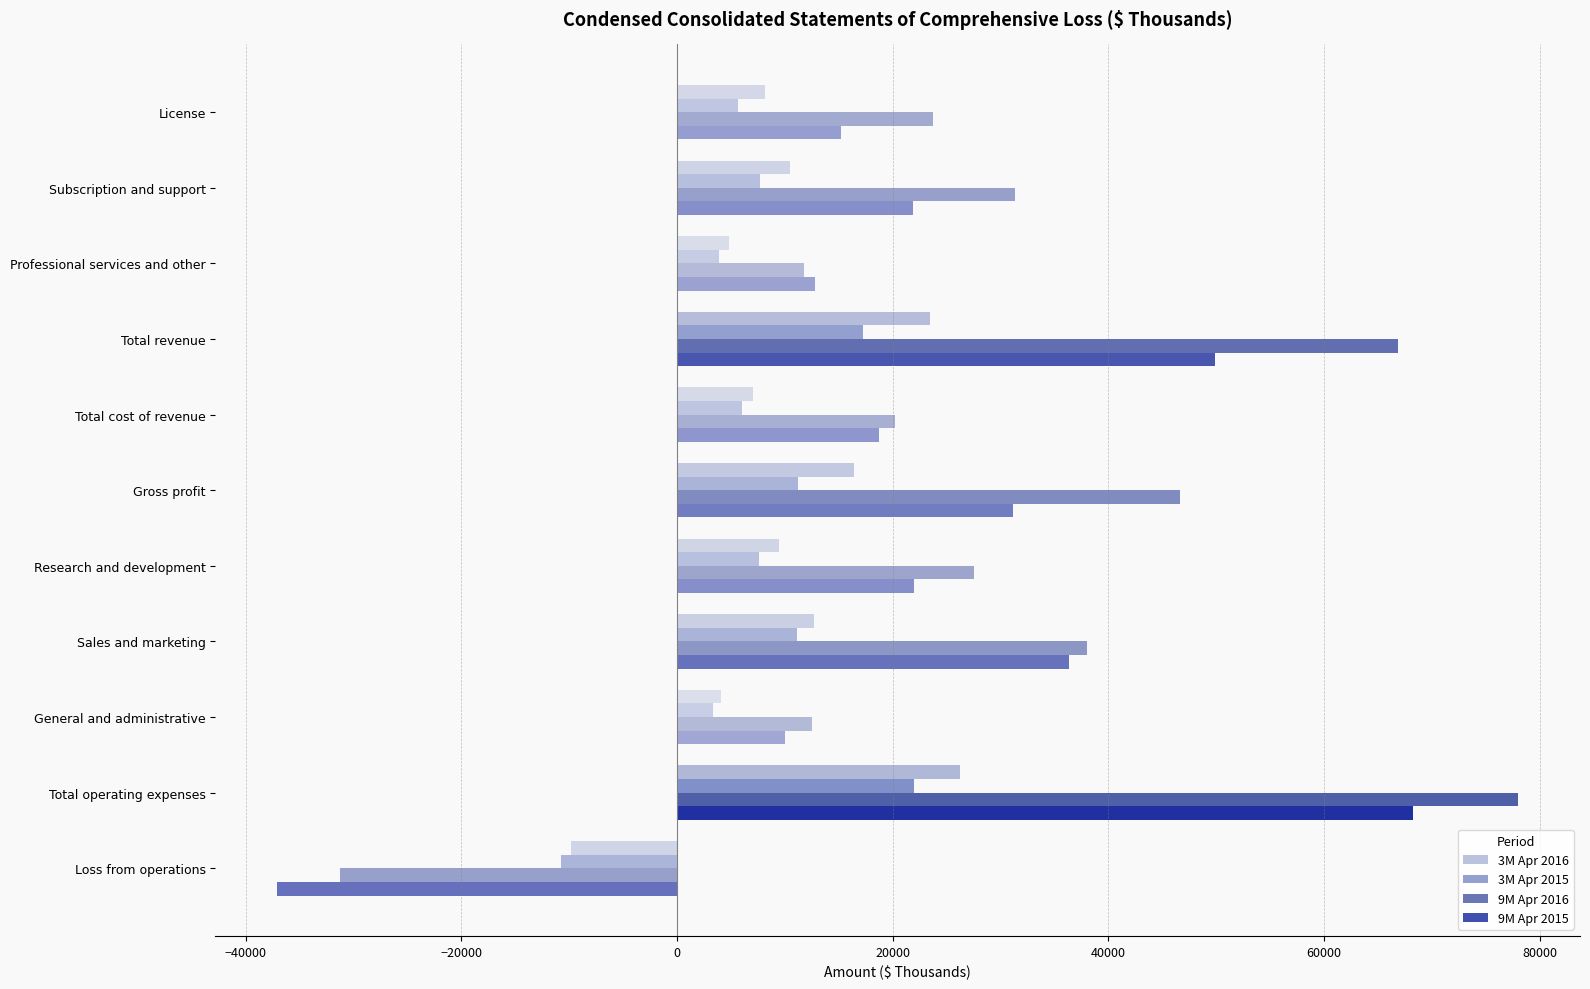

Which series has the largest total across all categories?

9M Apr 2016